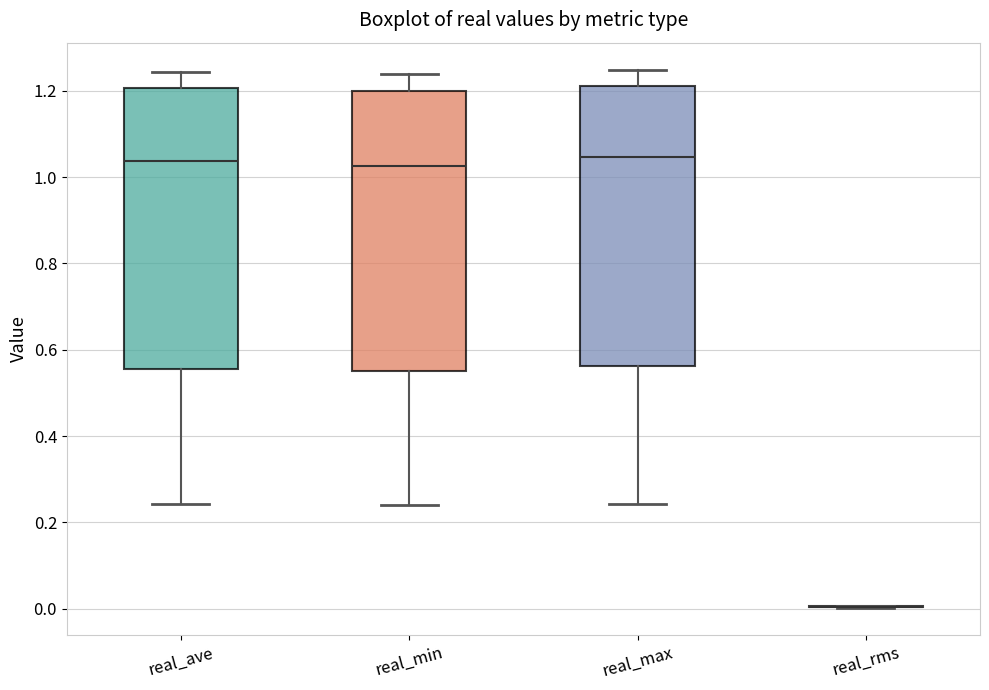

Where does the lower whisker of the box for real_min end on the y-axis? The values are not printed on the chart, so give them approximately, as read against the axis.

0.24